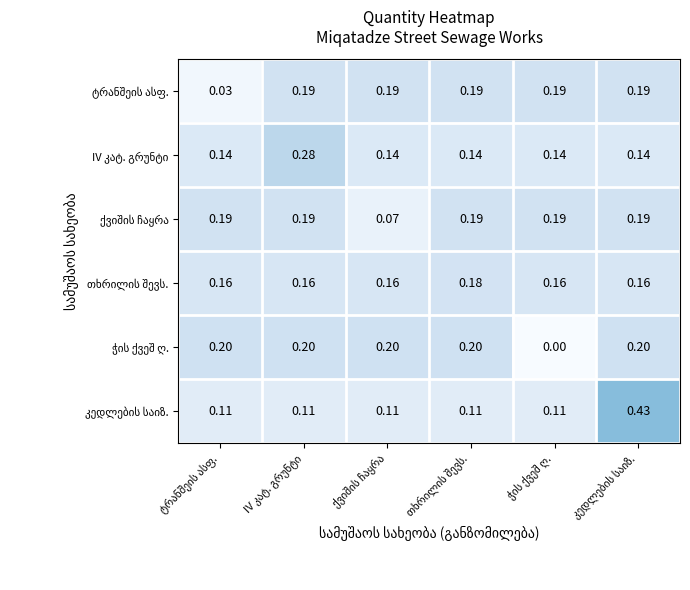

What is the spread (max minus min) of values at IV კატ. გრუნტი?

0.2